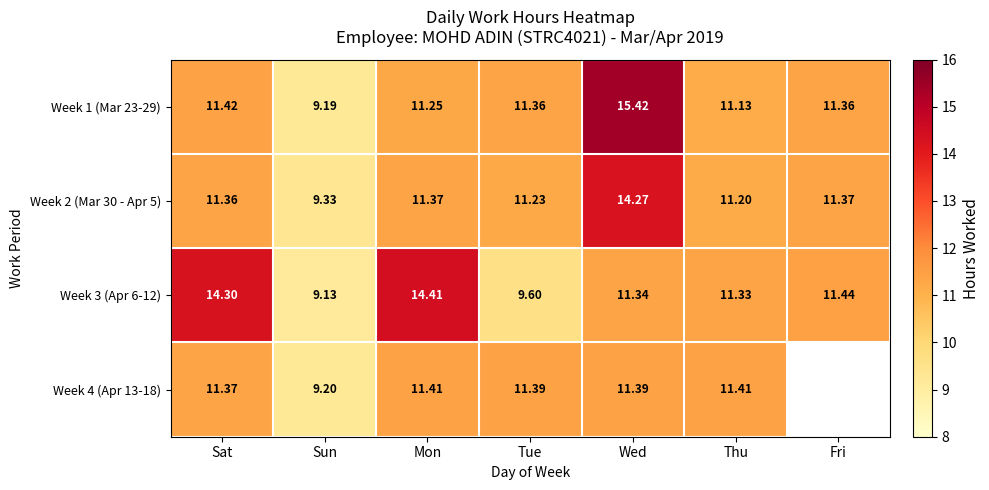

Which series changed the most between Tue and Thu?

Week 3 (Apr 6-12)